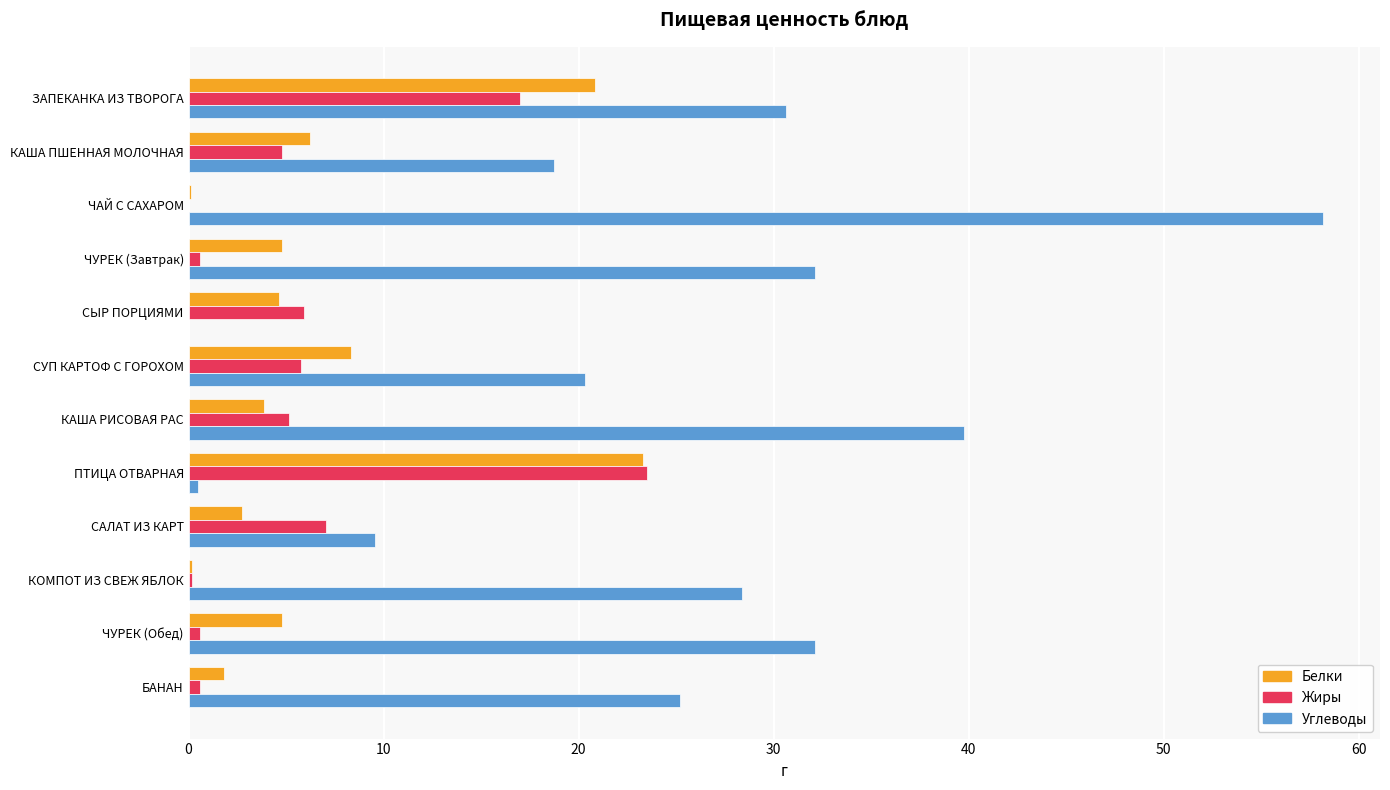

Which series changed the most between КАША РИСОВАЯ РАС and ЧУРЕК (Обед)?

Углеводы